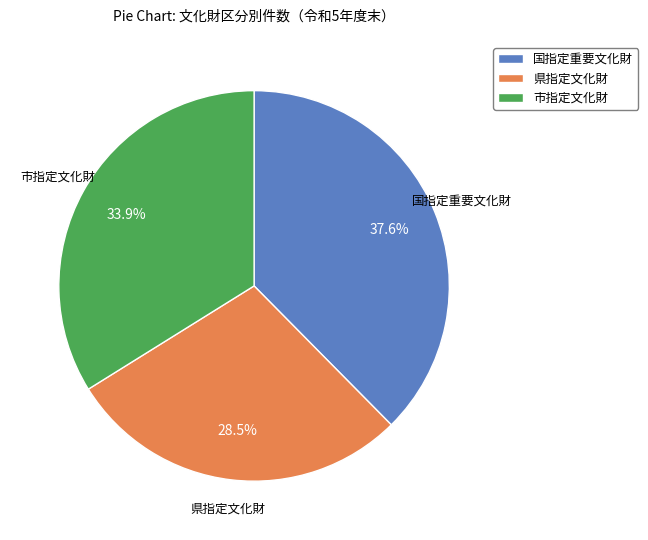

Is it true that 県指定文化財 is 41% of the pie?

False